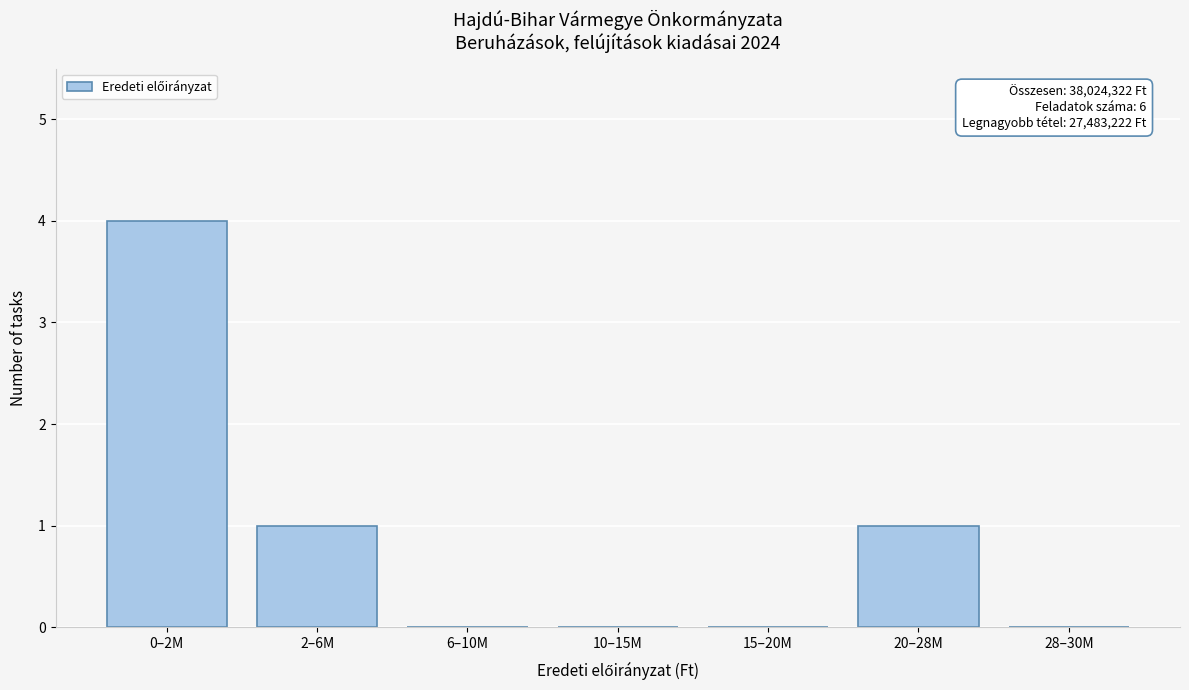

Reading left to right, list all the values displayed in this chart.

0–2M=4	2–6M=1	6–10M=0	10–15M=0	15–20M=0	20–28M=1	28–30M=0